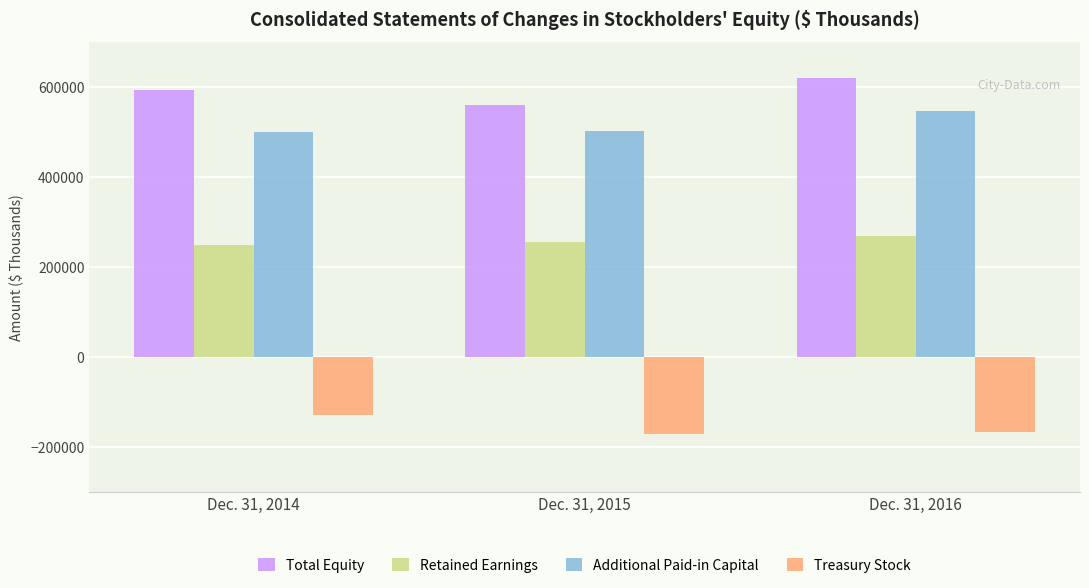

True or false: Treasury Stock has a value of -167751 at Dec. 31, 2016.

True